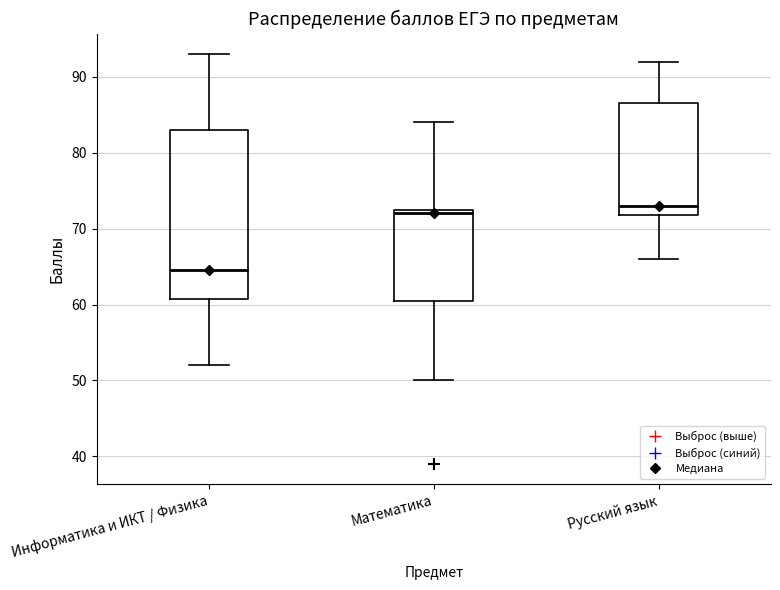

Reading left to right, read every box against the y-axis: the position of its median line, the range the box covers, and the ends of its whiskers. The values are not printed on the chart, so give them approximately, as read against the axis.

Информатика и ИКТ / Физика: median 65, box 61 to 83, whiskers 52 to 93
Математика: median 72, box 61 to 73, whiskers 50 to 84
Русский язык: median 73, box 72 to 87, whiskers 66 to 92